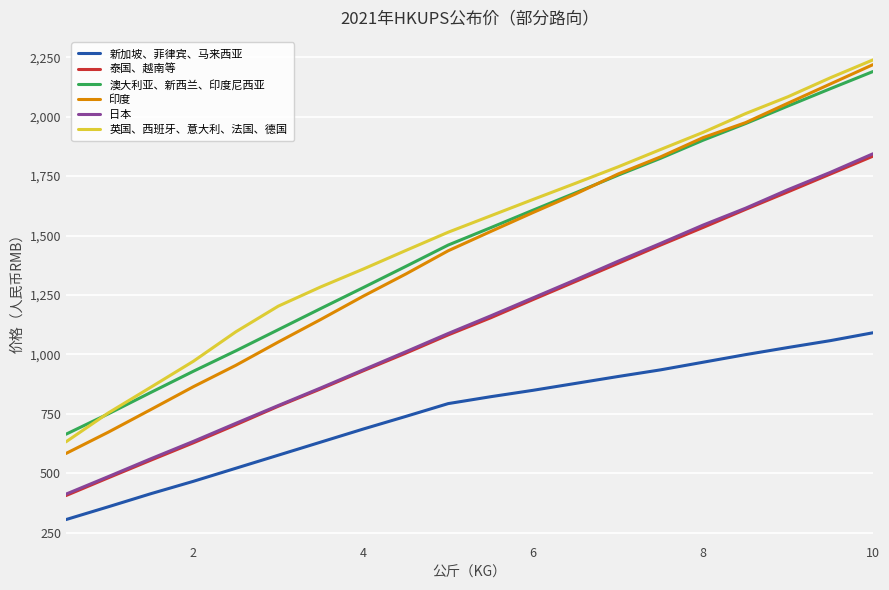

What is the highest value of the 印度 series?

2219